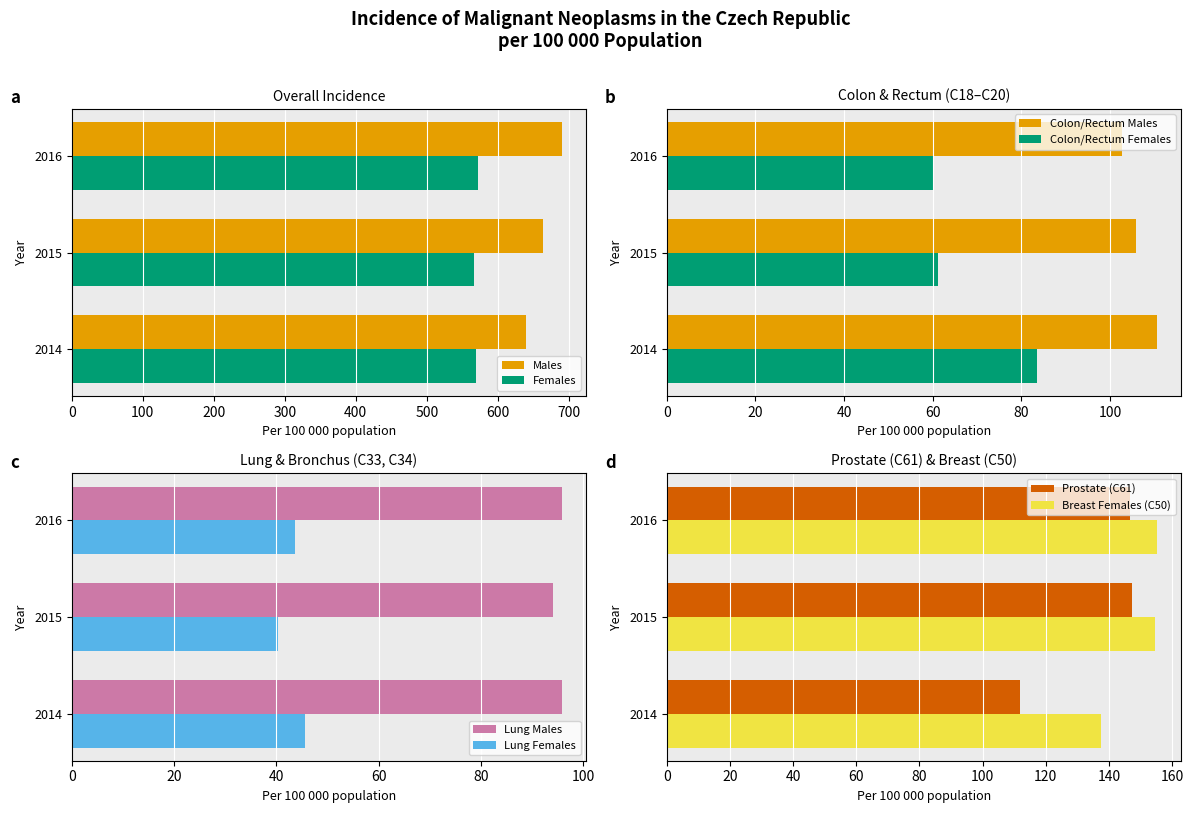

What is the lowest value of the Males series?

639.7